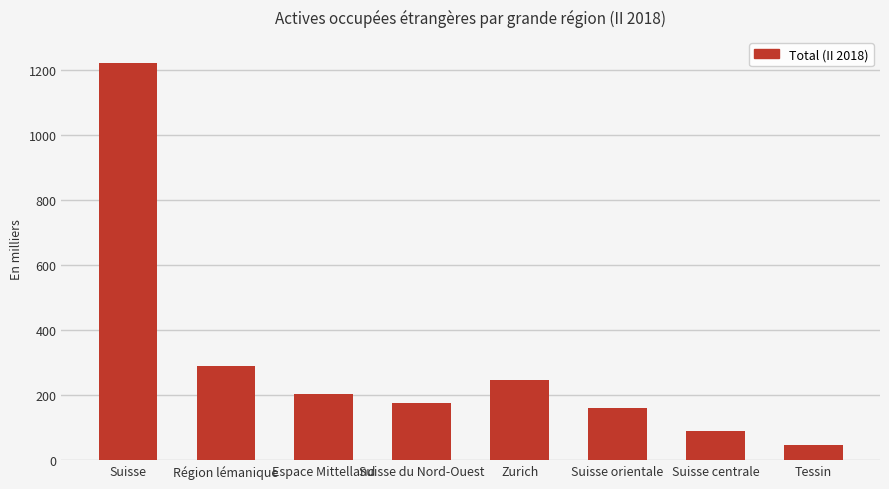

List the labels in order of value, smallest first.

Tessin, Suisse centrale, Suisse orientale, Suisse du Nord-Ouest, Espace Mittelland, Zurich, Région lémanique, Suisse